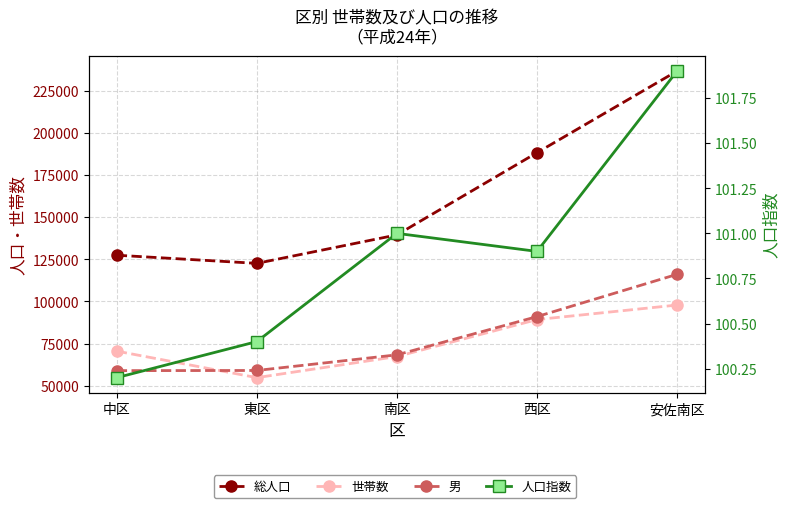

At which label does 人口指数 reach its minimum?

中区